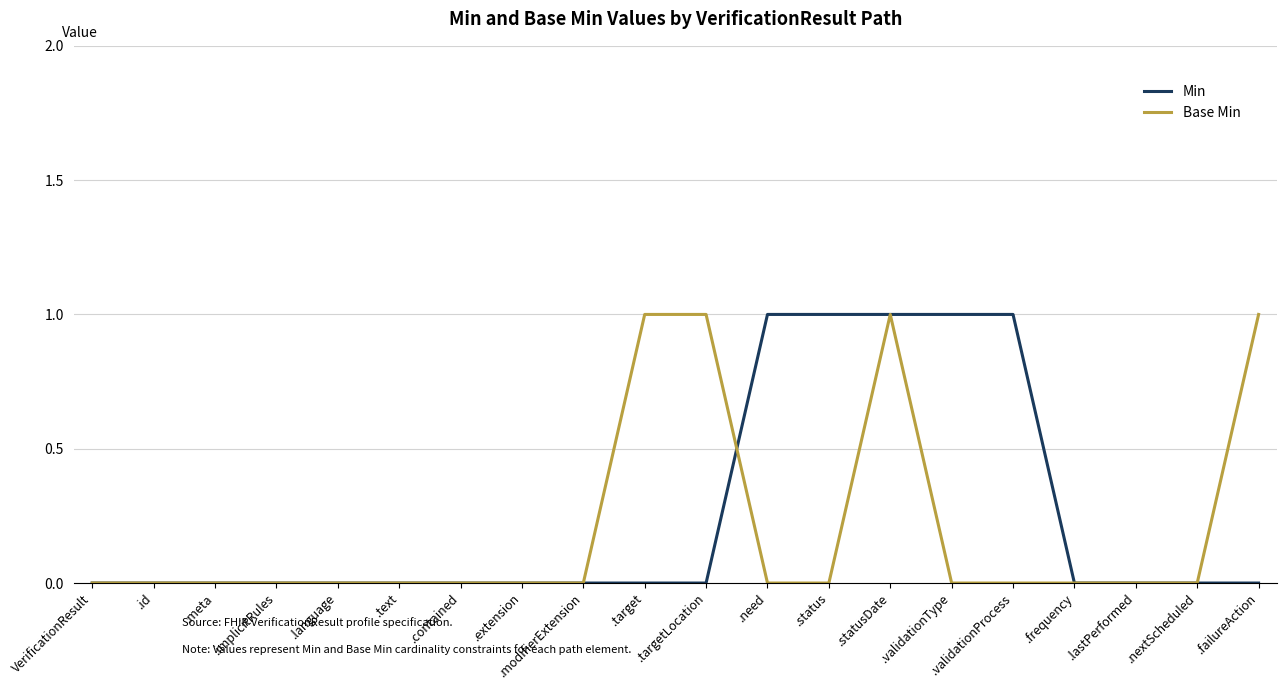

List the series in order of their overall mean, lowest first.

Base Min, Min